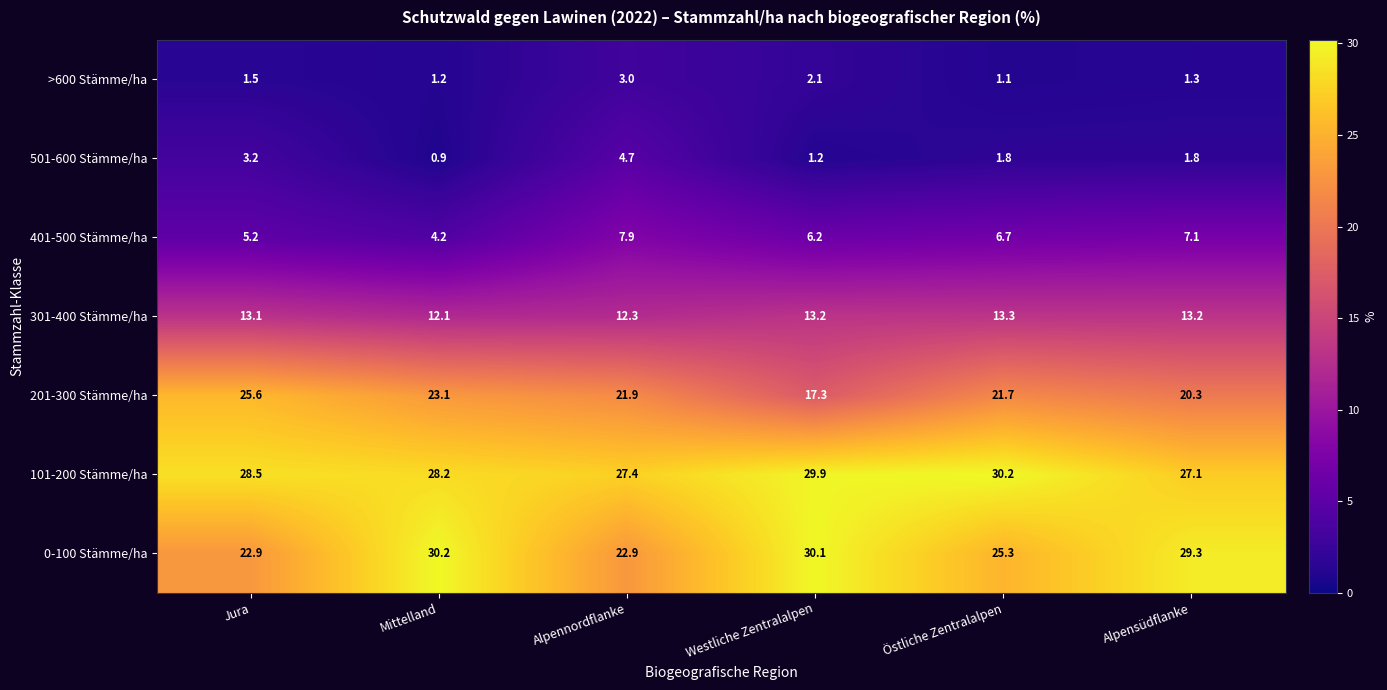

Is it true that 301-400 Stämme/ha equals 13.1 at Jura?

True